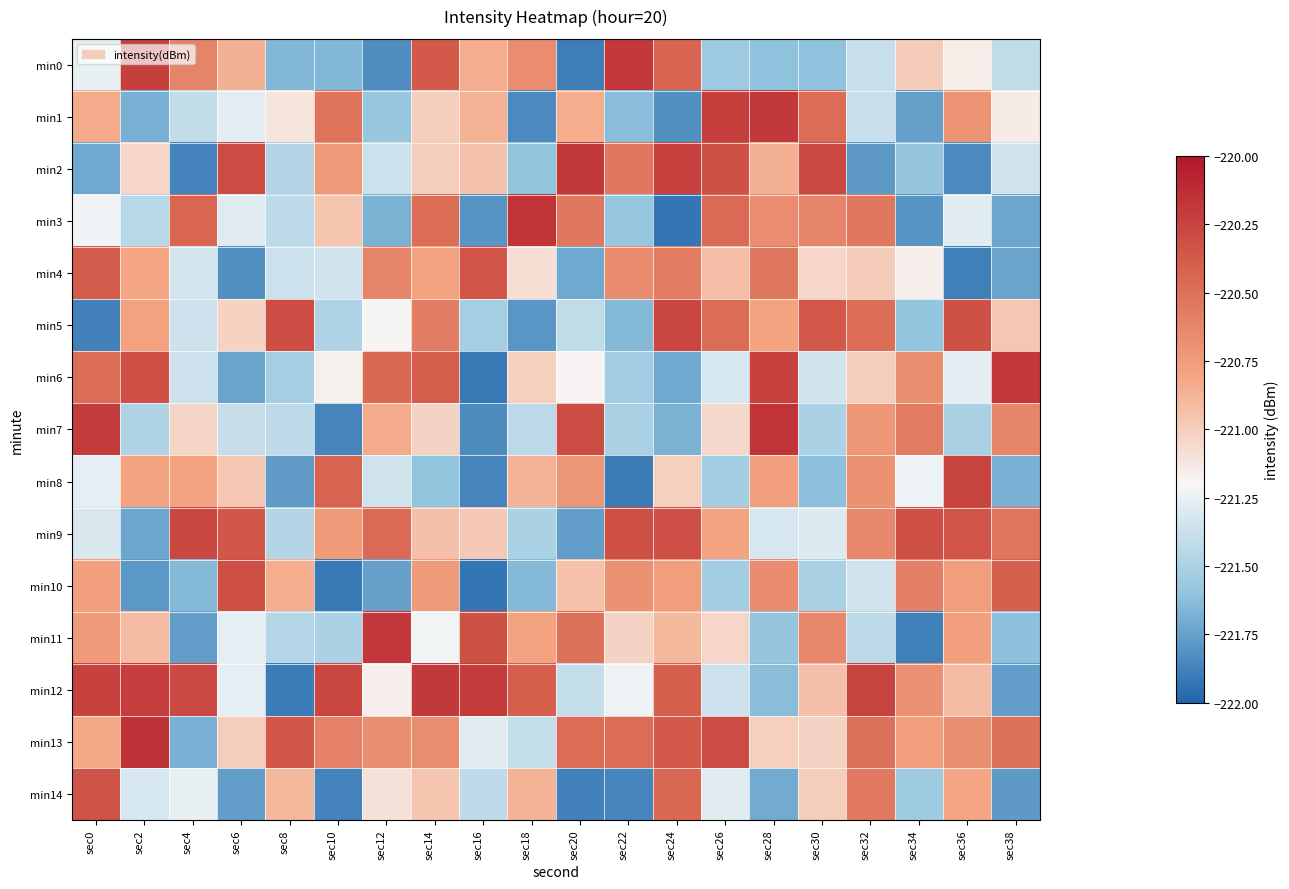

What is the spread (max minus min) of values at sec16?

1.7